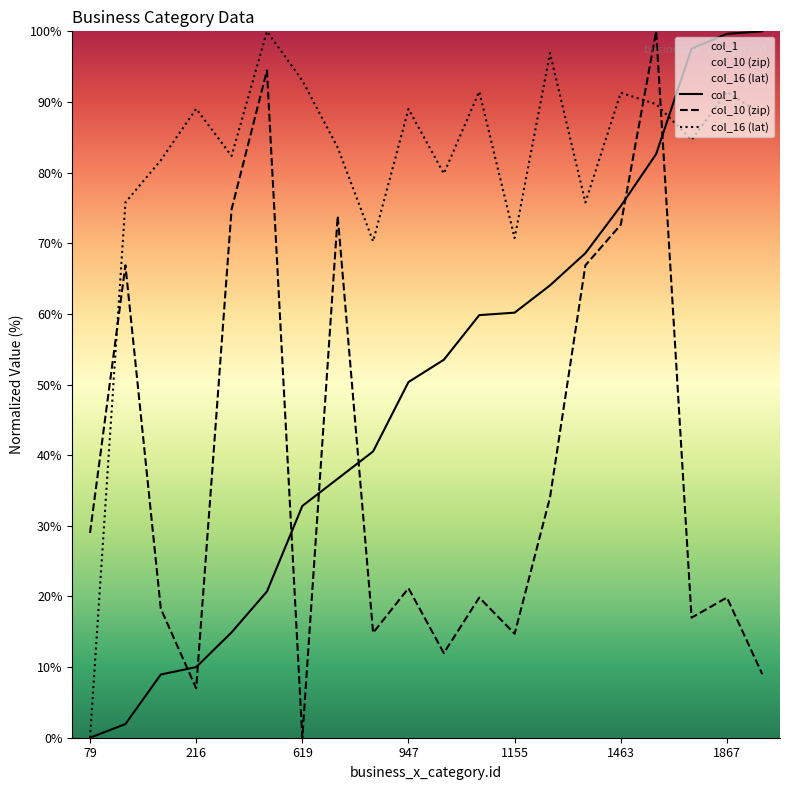

How many lines are shown in the chart?

3